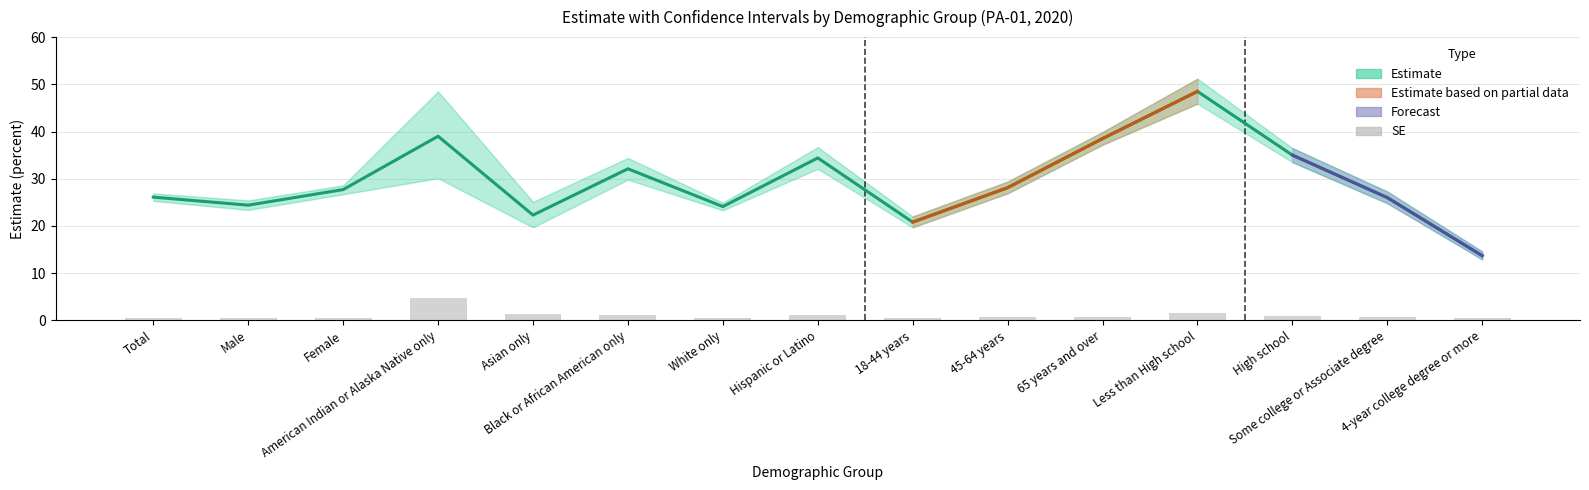

Which category has the highest value in the Estimate series?

Less than High school